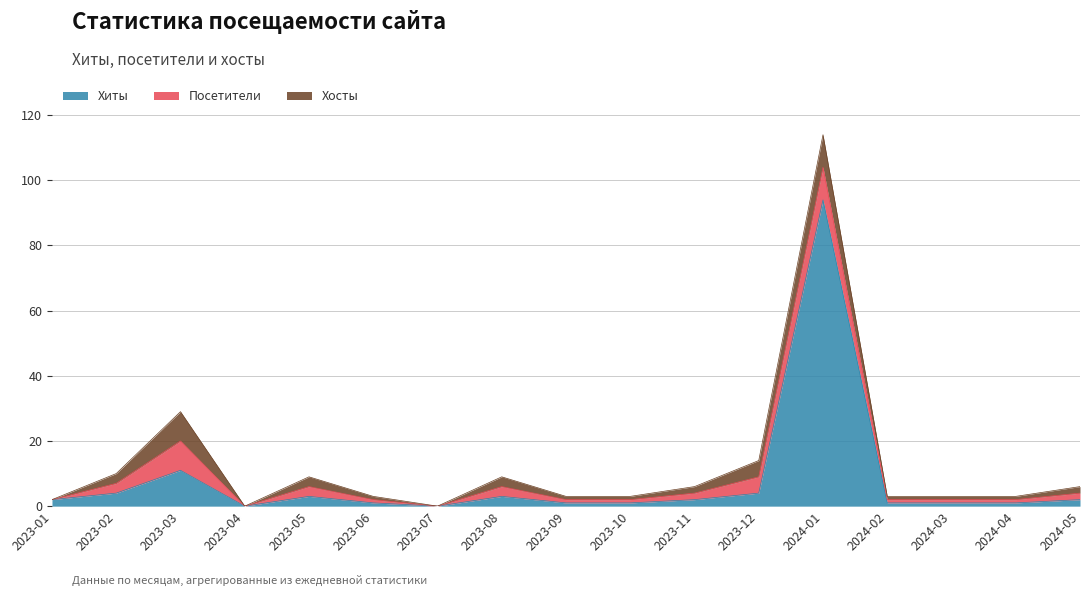

Does the chart have visible grid lines?

Yes